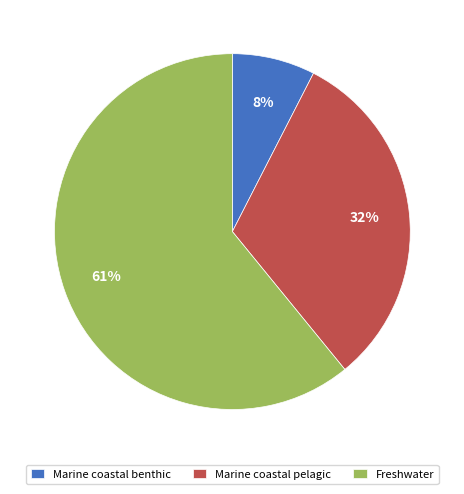

Is it true that Freshwater is 75% of the pie?

False